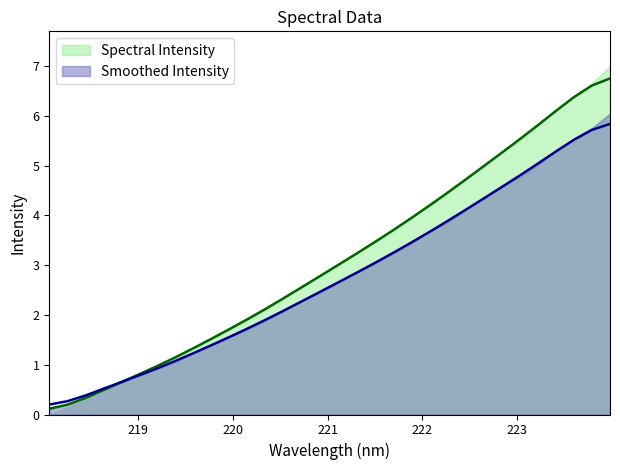

Reading left to right, what are all the values shown in this chart?

218.0596=0.1	218.2508=0.2	218.442=0.3	218.6332=0.5	218.8244=0.7	219.0156=0.8	219.2067=1.0	219.3979=1.2	219.589=1.3	219.7801=1.5	219.9712=1.7	220.1623=1.9	220.3533=2.1	220.5444=2.3	220.7354=2.6	220.9264=2.8	221.1174=3.0	221.3083=3.2	221.4993=3.5	221.6902=3.7	221.8812=3.9	222.0721=4.2	222.263=4.5	222.4538=4.7	222.6447=5.0	222.8355=5.3	223.0264=5.5	223.2172=5.8	223.408=6.1	223.5987=6.4	223.7895=6.6	223.9802=6.8